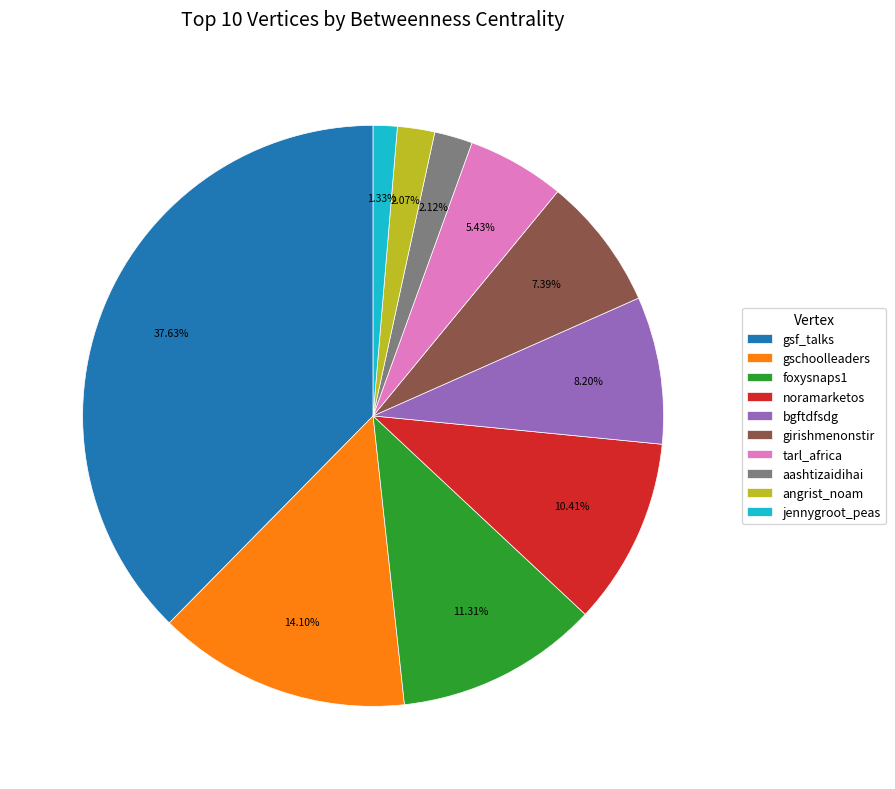

What is the ratio of the value at girishmenonstir to the value at noramarketos?

0.7